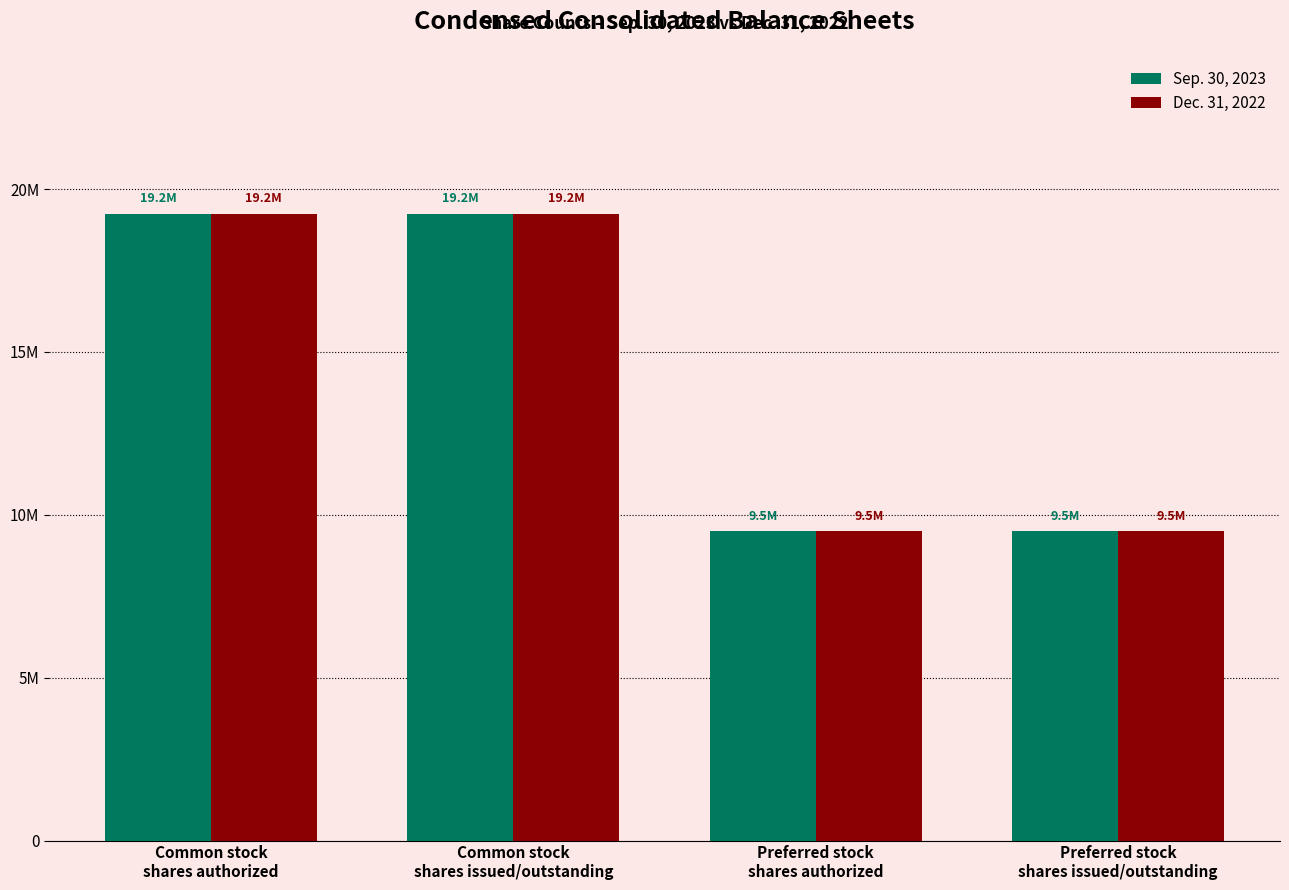

Does the chart contain any negative values?

No